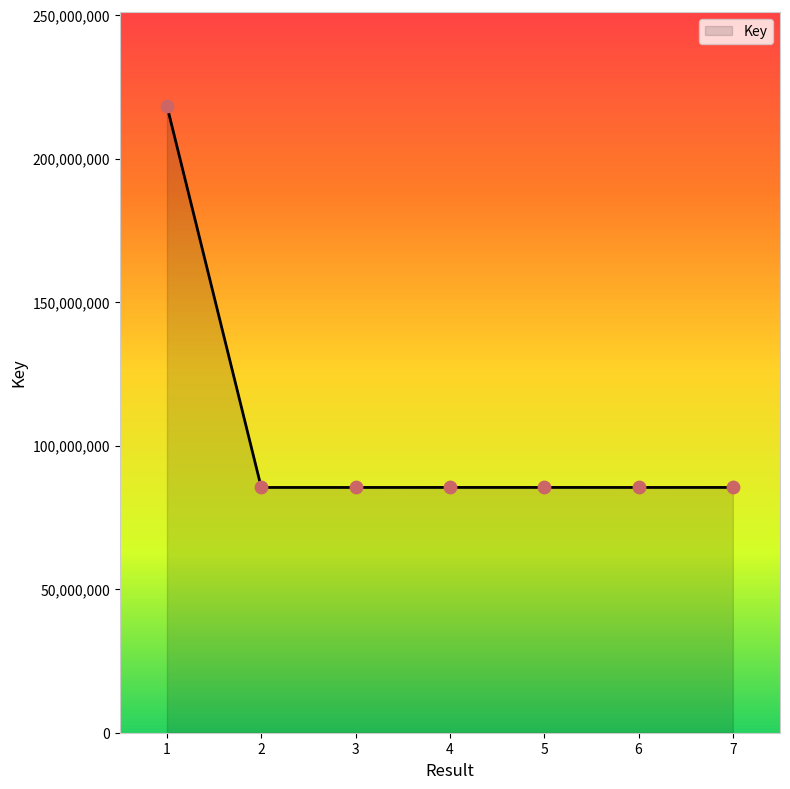

What is the change in value from 3 to 4?

+8145